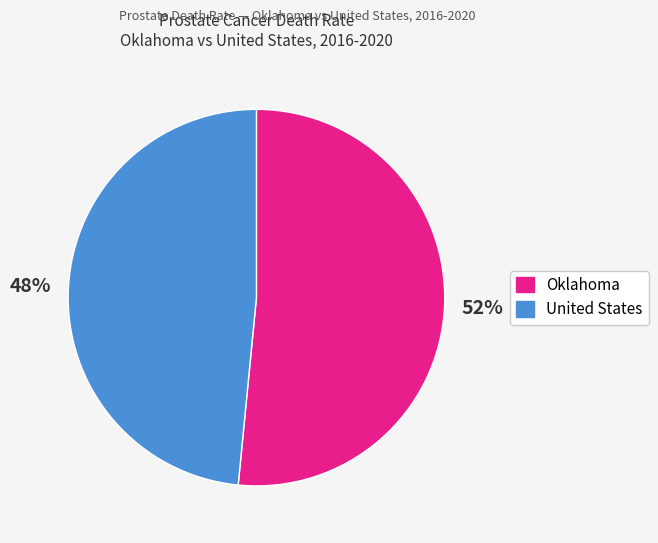

Combined, do Oklahoma and United States account for over 50%?

Yes